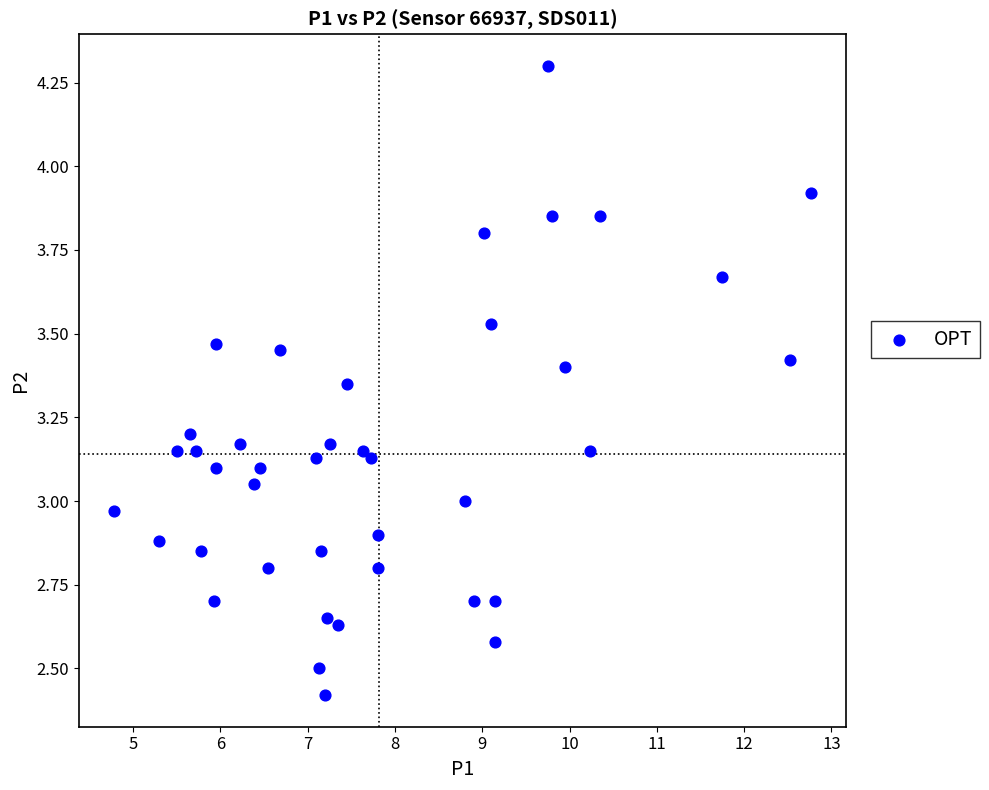

What is the range of Y values (max minus min)?

1.9